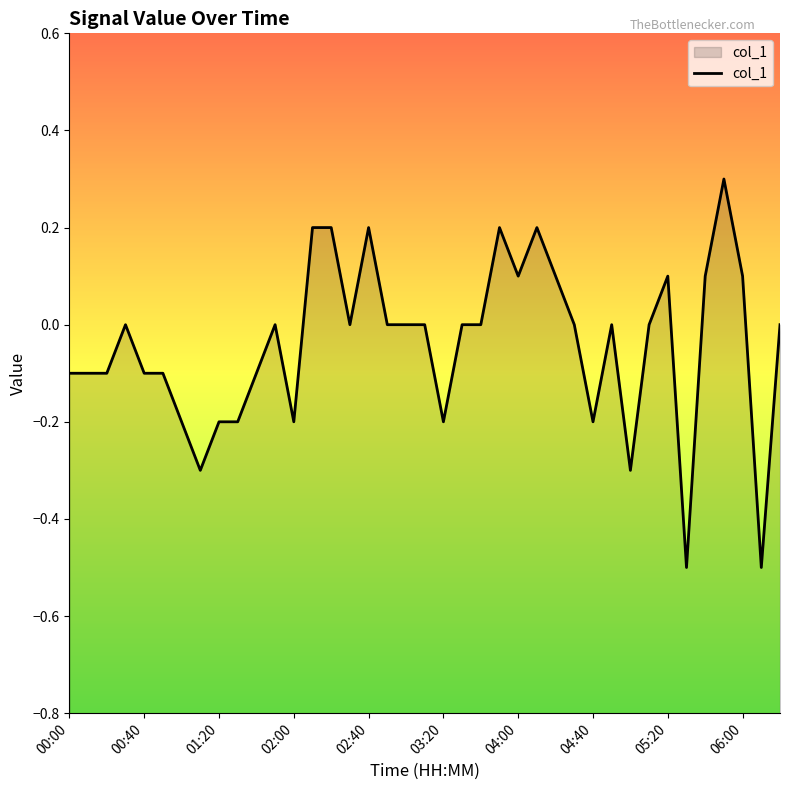

How many categories are shown in the chart?

39